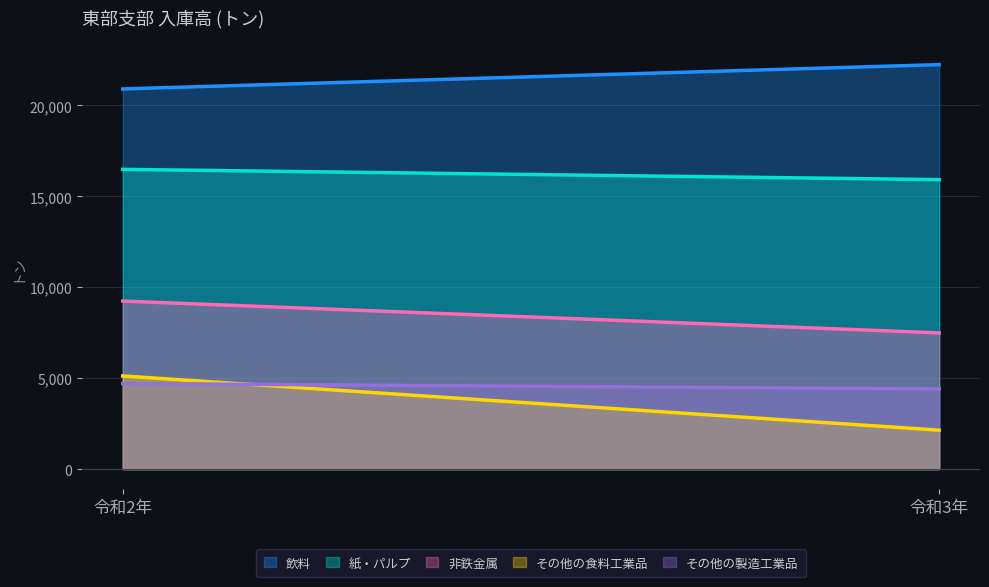

Reading left to right, list all the values displayed in this chart.

飲料: 20910	22246
紙・パルプ: 16486	15920
非鉄金属: 9243	7492
その他の食料工業品: 5124	2142
その他の製造工業品: 4711	4410